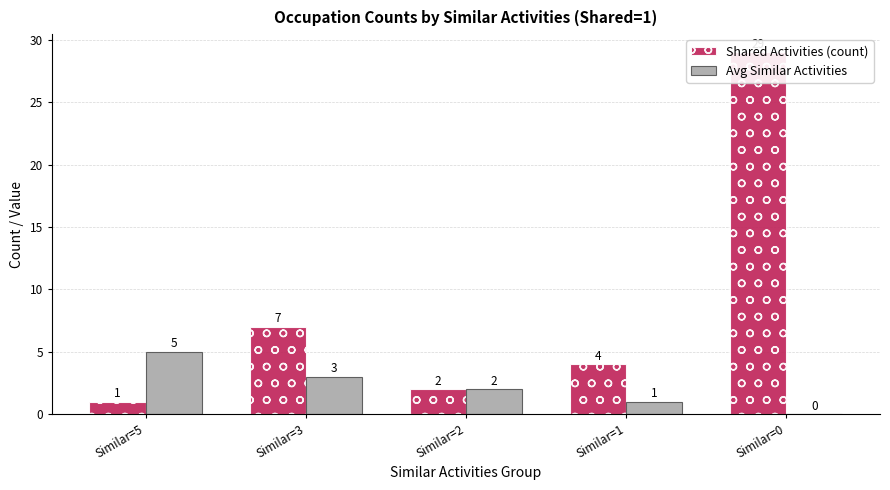

Between Similar=5 and Similar=3, which series saw the biggest shift?

Shared Activities (count)